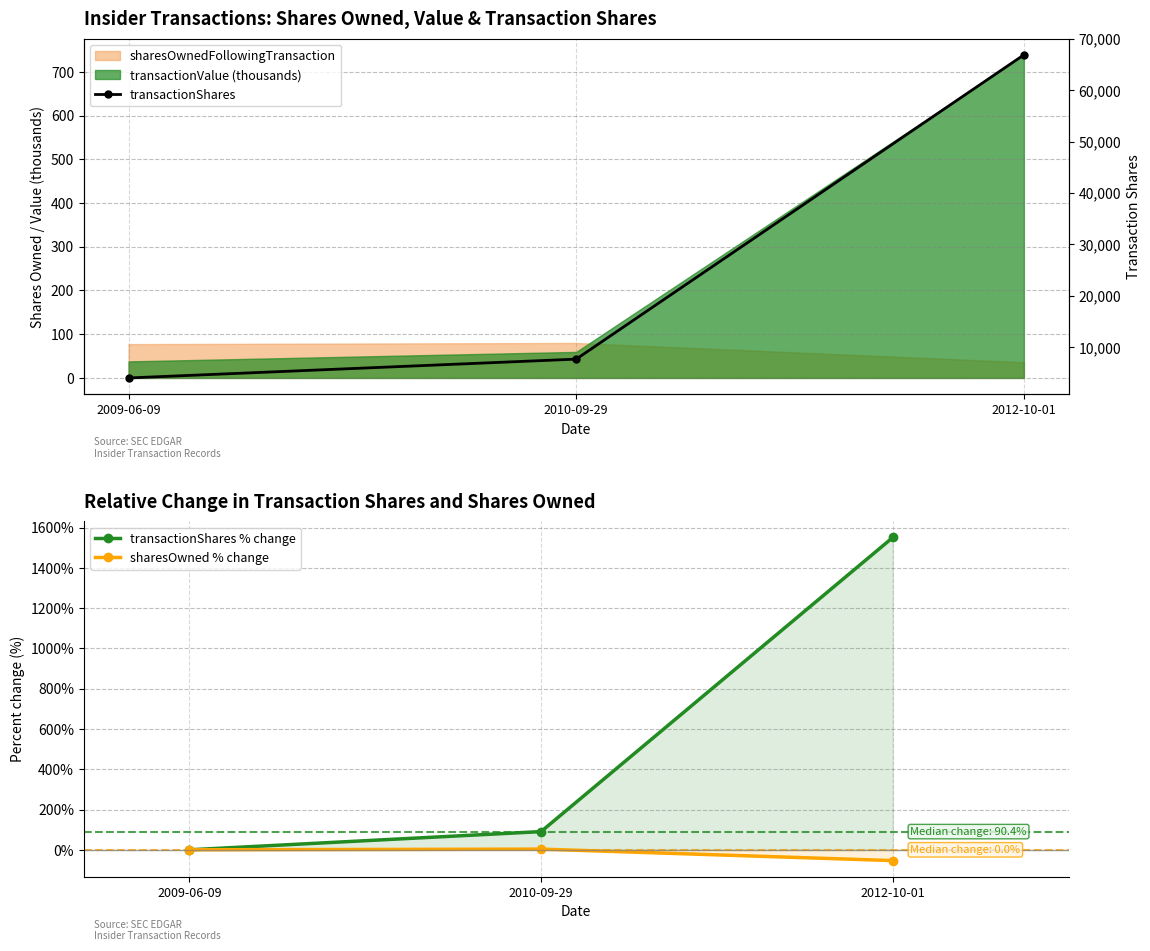

What is the total value across all series at 2010-09-29?

7804.8